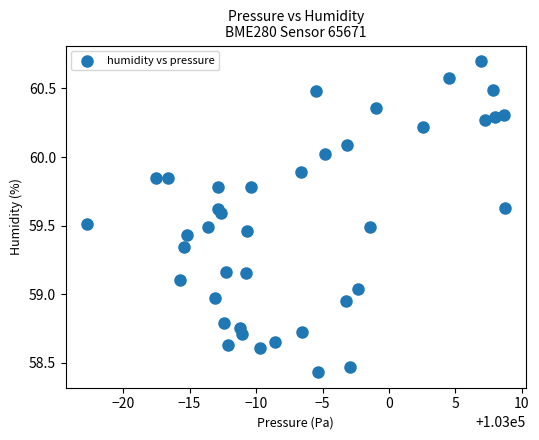

What is the range of X values (max minus min)?

31.5